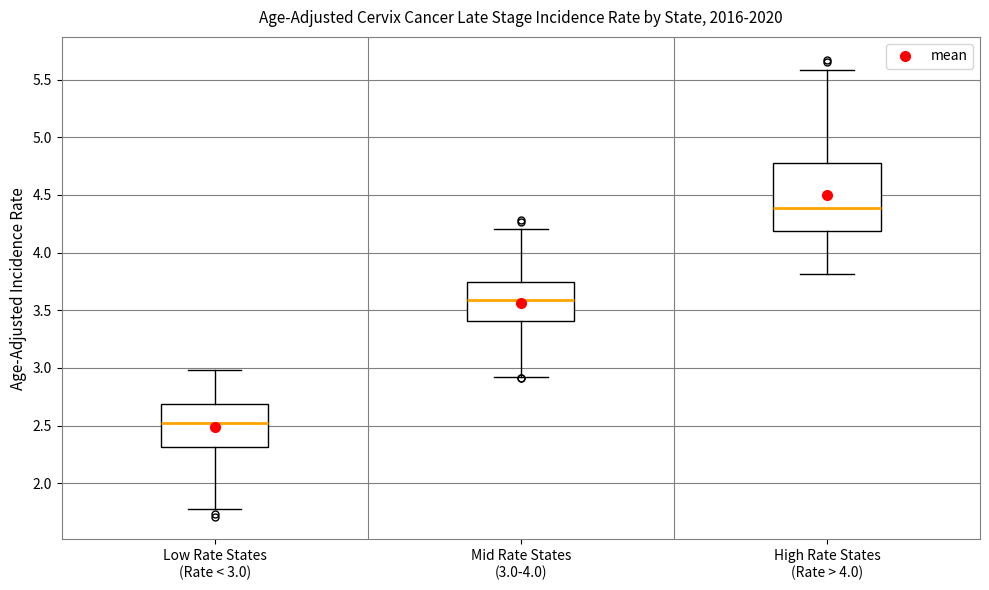

Which box's median line is the highest?

High Rate States (Rate > 4.0)